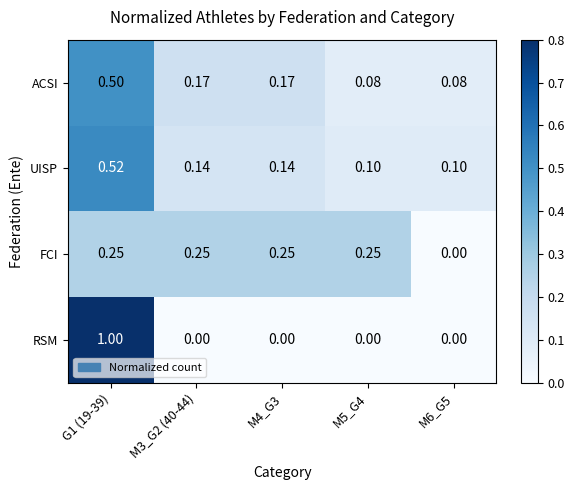

At which category is the sum across all series the highest?

G1 (19-39)